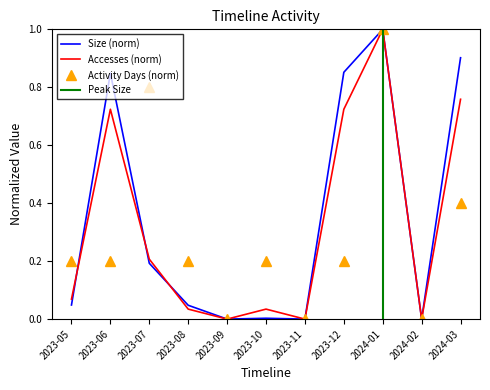

Between which two adjacent categories do Activity Days and Accesses first intersect?

2023-05 and 2023-06